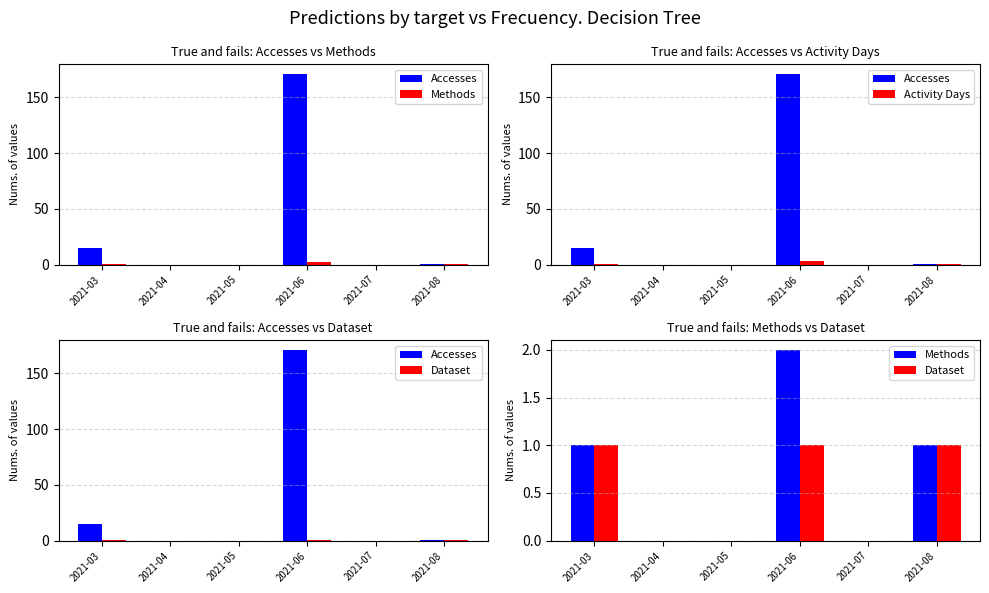

What is the value of the Accesses bar at the 1st from the left?

15